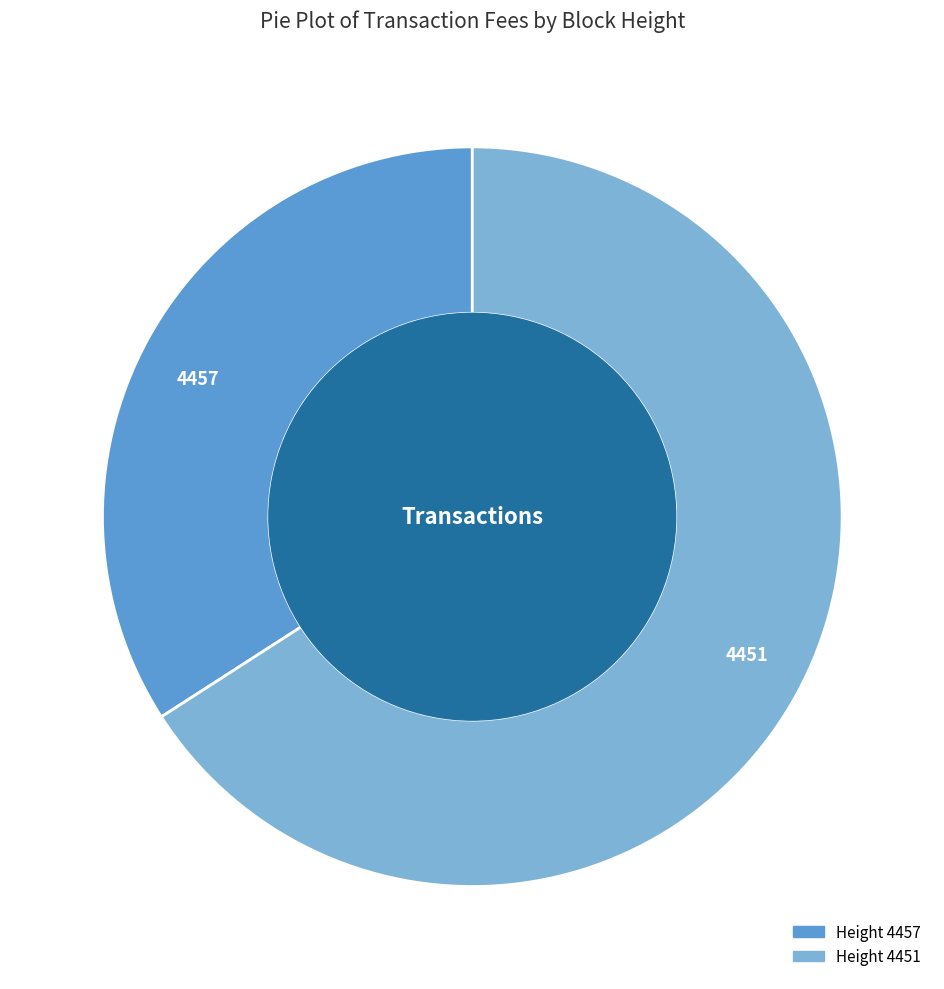

Count the number of slices in the pie.

2